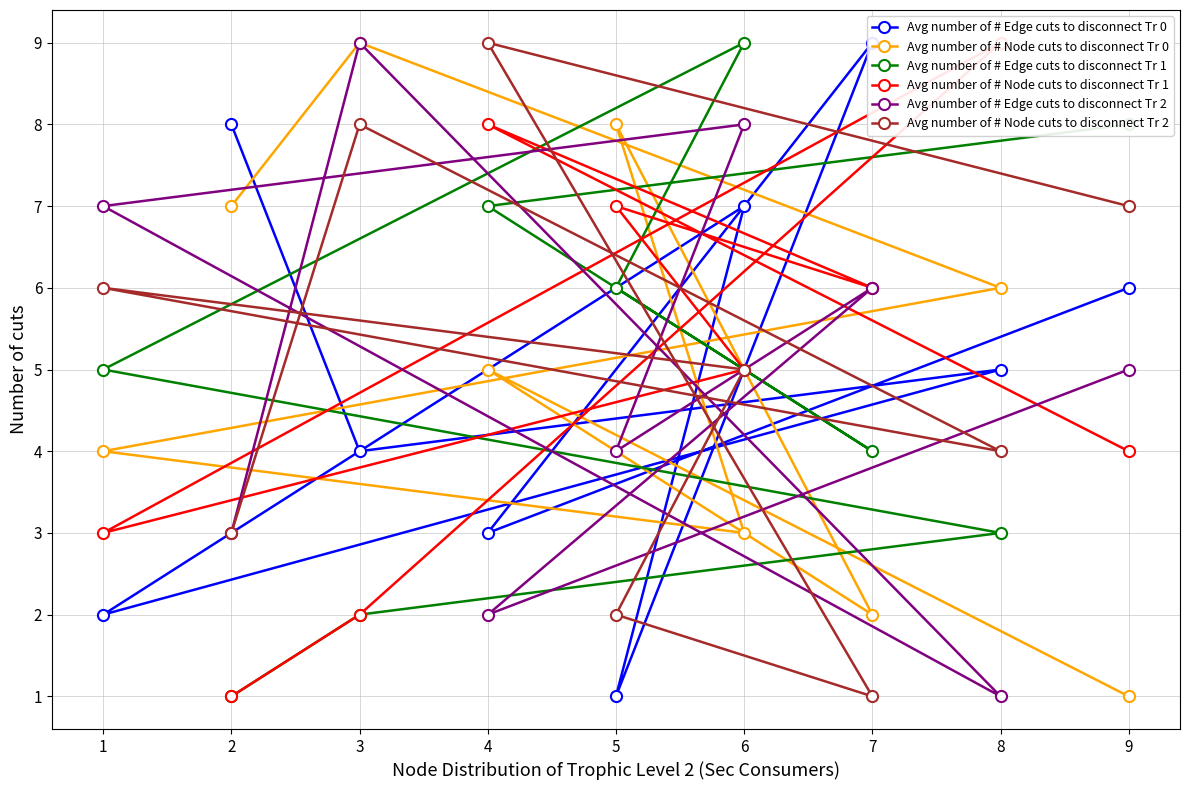

Which series has the largest total across all categories?

Avg number of # Edge cuts to disconnect Tr 0